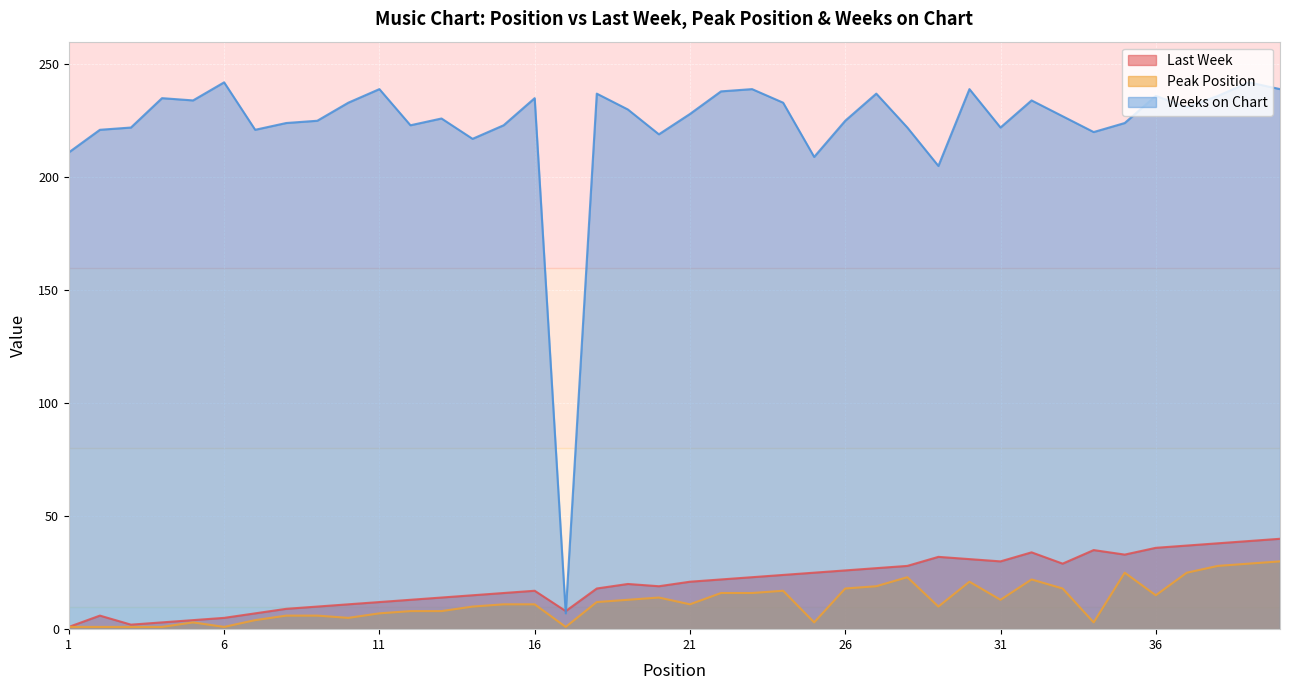

What is the value of the Peak Position point at the 8th from the left?

6